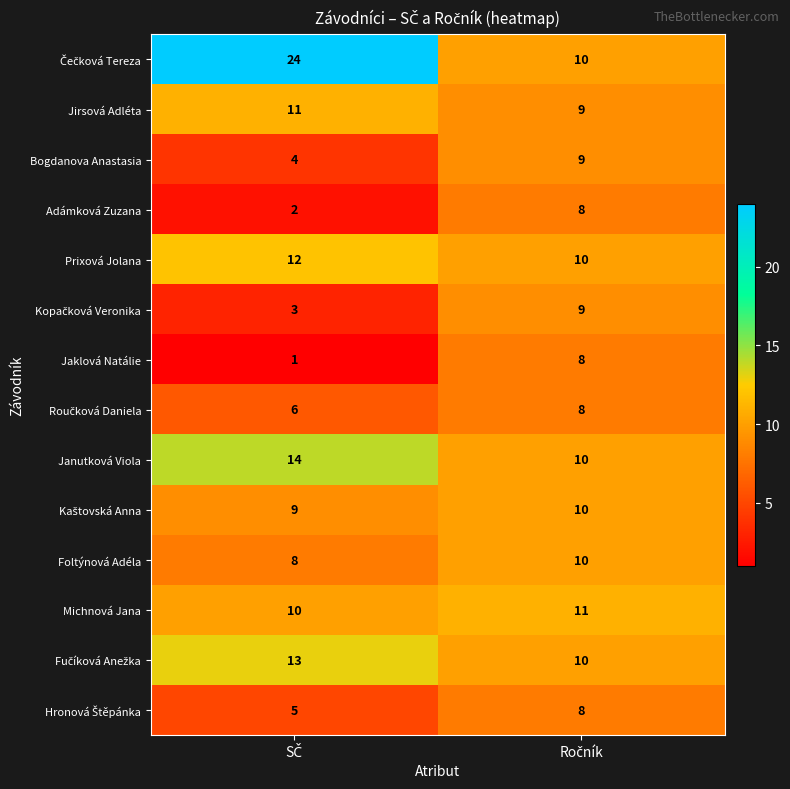

What is the maximum value shown in the chart?

24